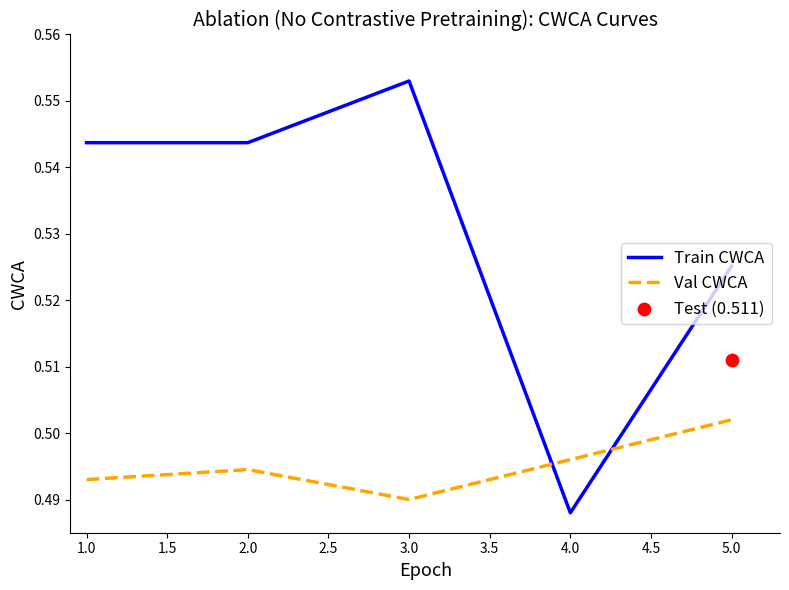

At how many categories does at least one series exceed 0?

5